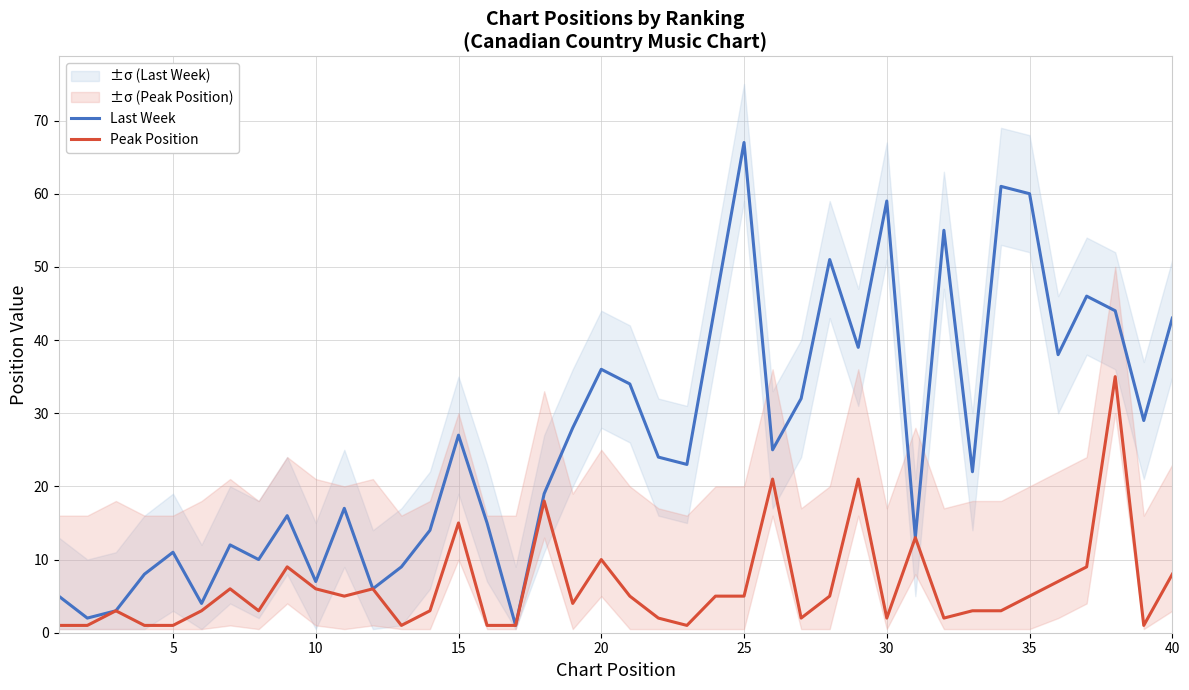

True or false: Last Week has more than 0 interior local peaks.

True